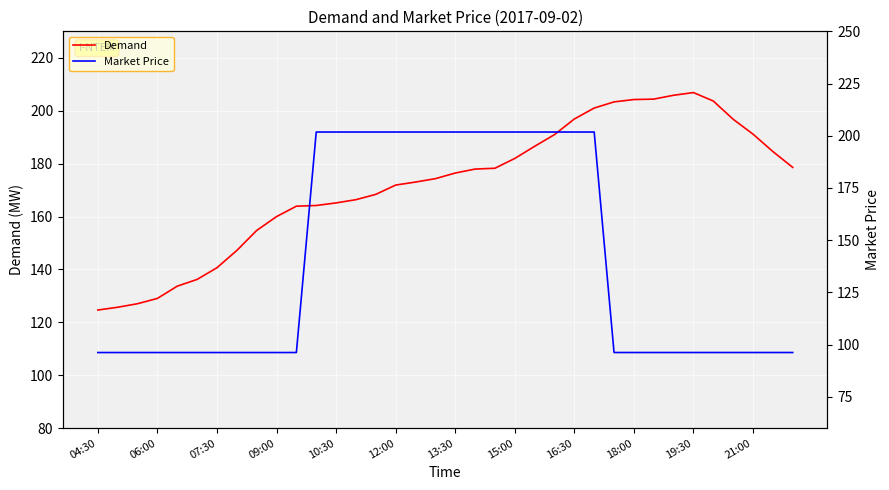

What is the sum of all Market Price values?

5047.6